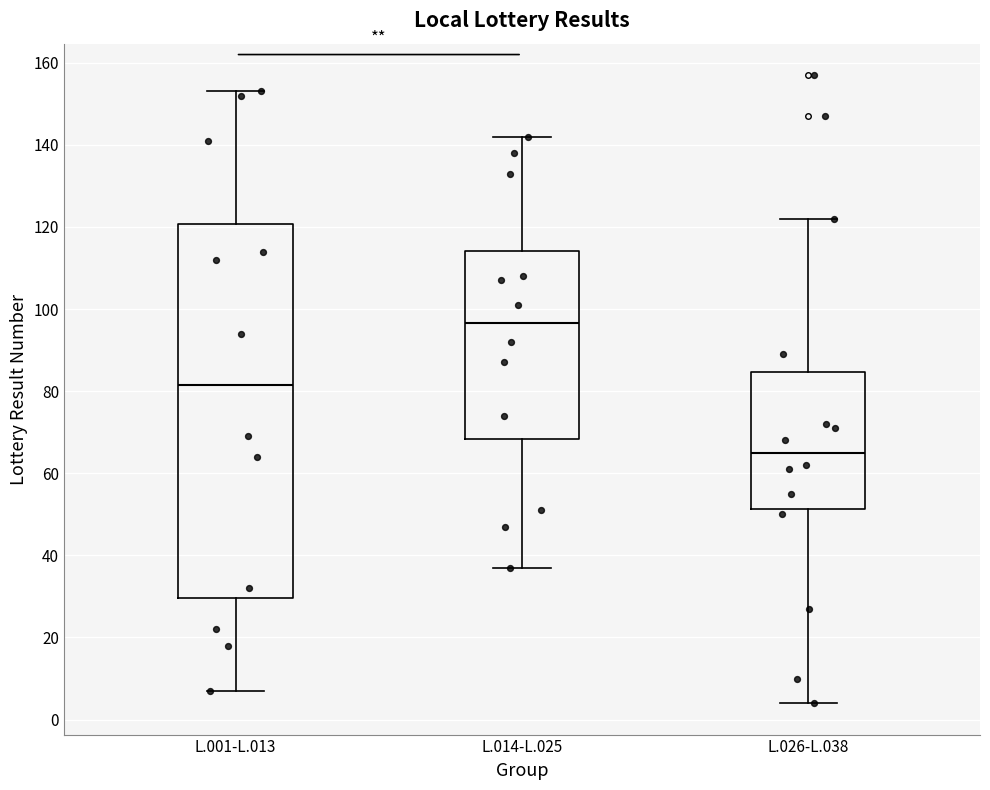

Reading left to right, read every box against the y-axis: the position of its median line, the range the box covers, and the ends of its whiskers. The values are not printed on the chart, so give them approximately, as read against the axis.

L.001-L.013: median 82, box 30 to 120, whiskers 8 to 154
L.014-L.025: median 96, box 68 to 114, whiskers 38 to 142
L.026-L.038: median 66, box 52 to 84, whiskers 4 to 122